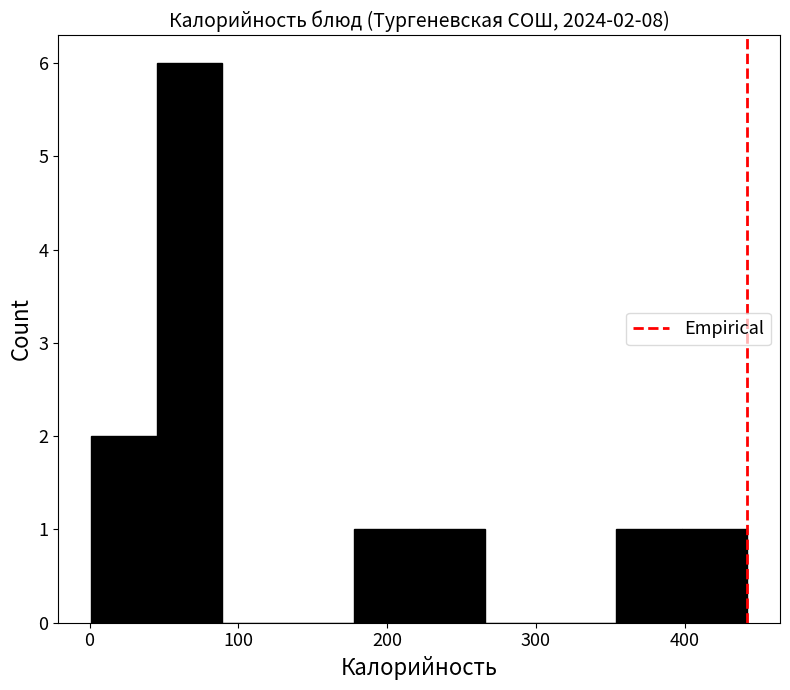

Over which range of the x-axis is the bar tallest?

50 to 90